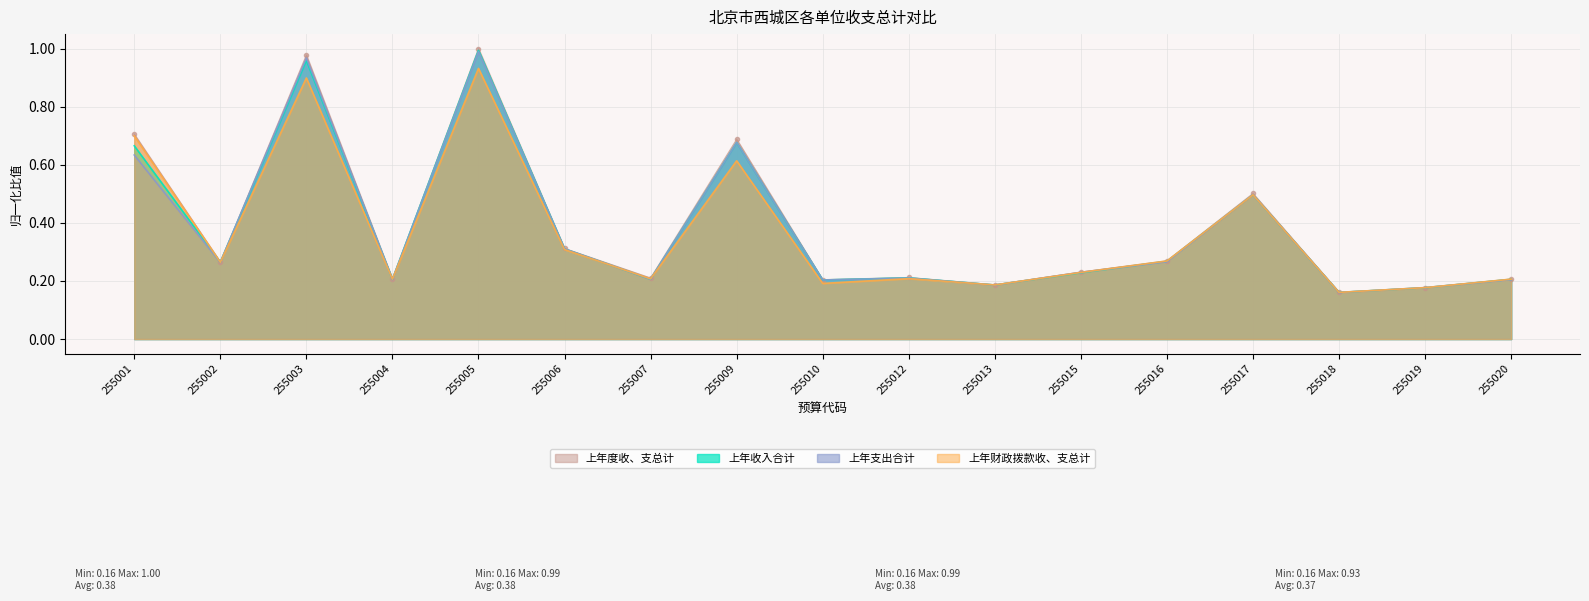

In 上年度收、支总计, how many points are higher than both neighbors (excluding endpoints)?

5